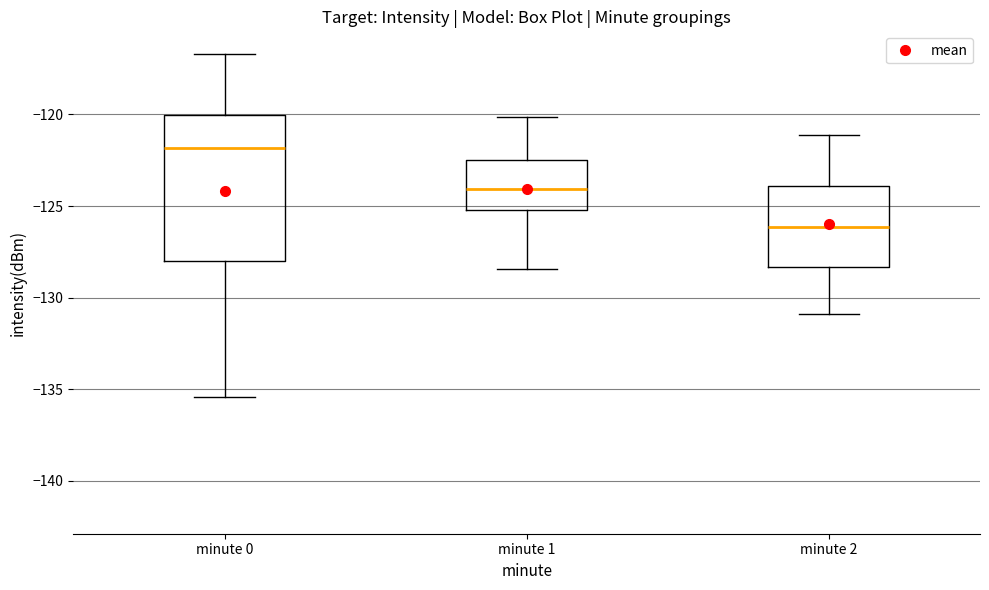

Reading left to right, read every box against the y-axis: the position of its median line, the range the box covers, and the ends of its whiskers. The values are not printed on the chart, so give them approximately, as read against the axis.

minute 0: median -122.0, box -128.0 to -120.0, whiskers -135.5 to -116.5
minute 1: median -124.0, box -125.0 to -122.5, whiskers -128.5 to -120.0
minute 2: median -126.0, box -128.5 to -124.0, whiskers -131.0 to -121.0